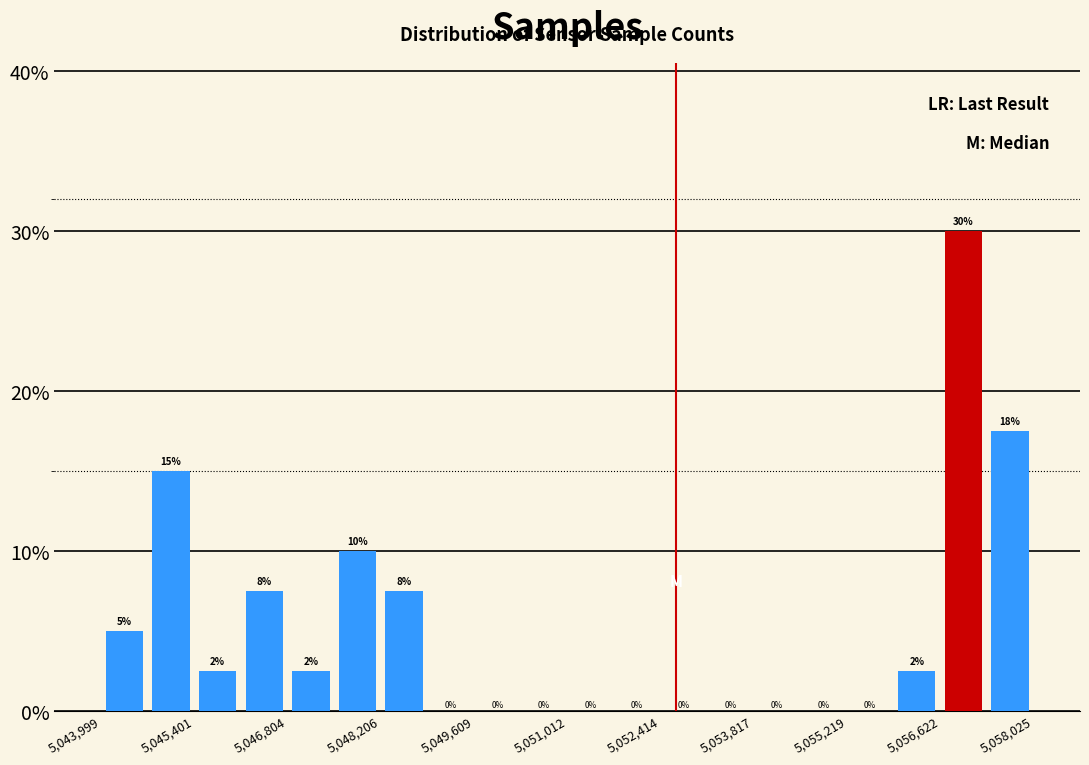

Read against the x-axis, roughly where is the centre of the tallest bar?

5057000